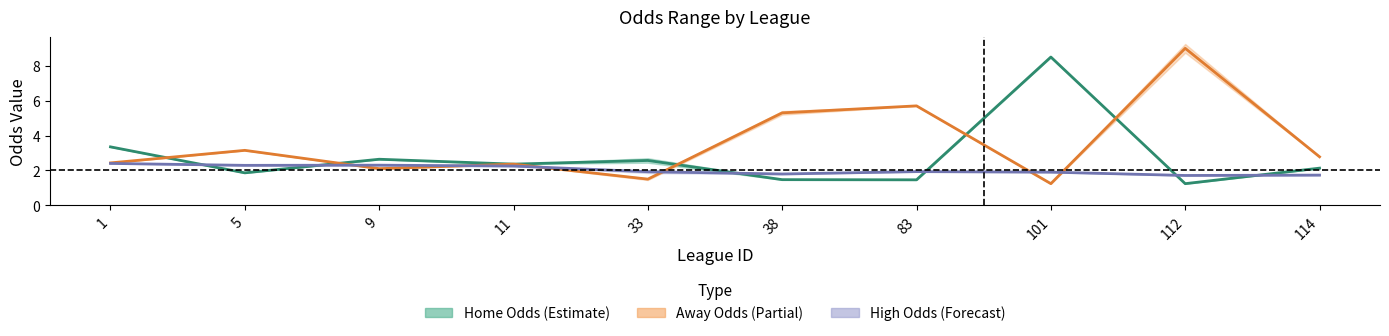

Reading right to left, what are all the values shown in this chart?

first_home: 2.1	1.2	8.5	1.5	1.5	2.6	2.4	2.6	1.9	3.4
first_away: 2.8	9.0	1.2	5.7	5.3	1.5	2.4	2.1	3.1	2.4
first_high: 1.7	1.7	1.9	1.9	1.8	1.9	2.2	2.3	2.3	2.4